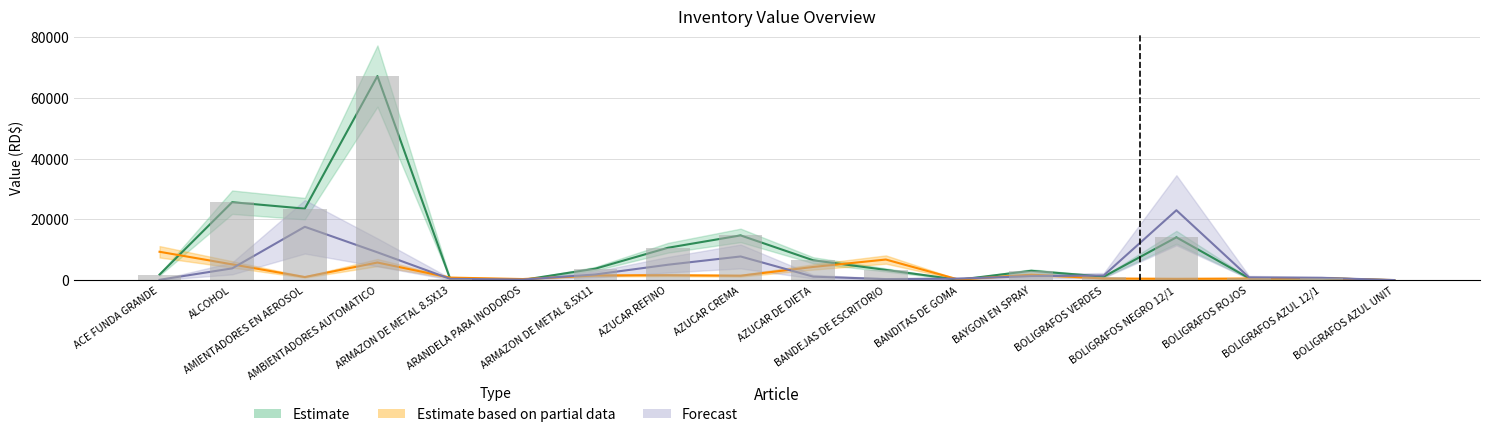

What is the maximum value shown in the chart?

67171.5